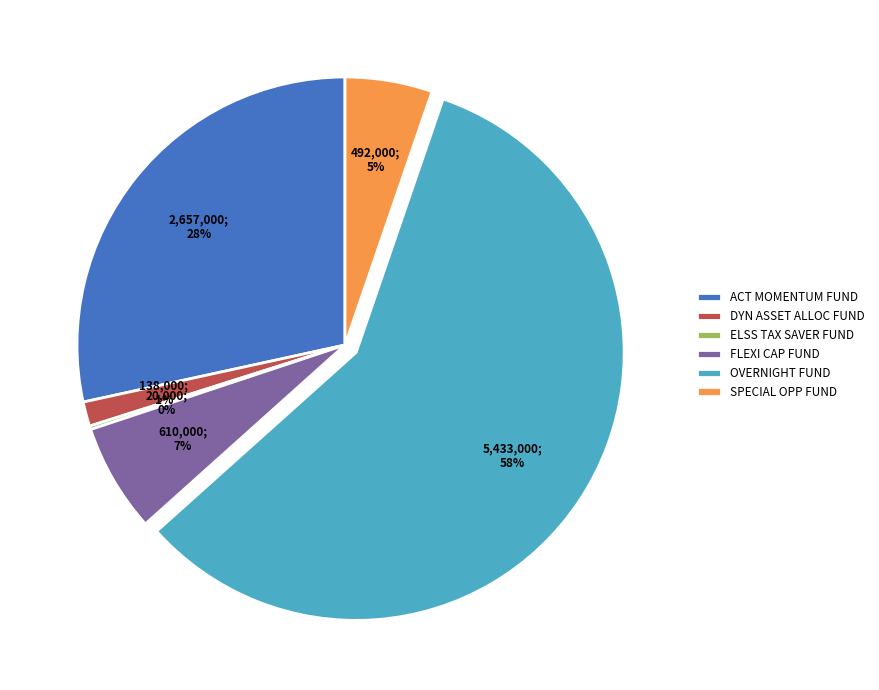

To the nearest percent, what is the average slice percentage?

17%